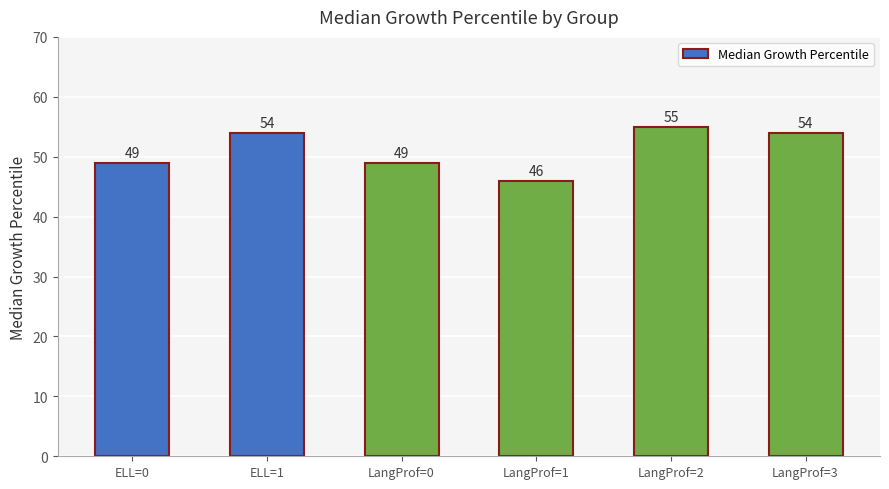

Which label corresponds to the smallest value in the chart?

LangProf=1